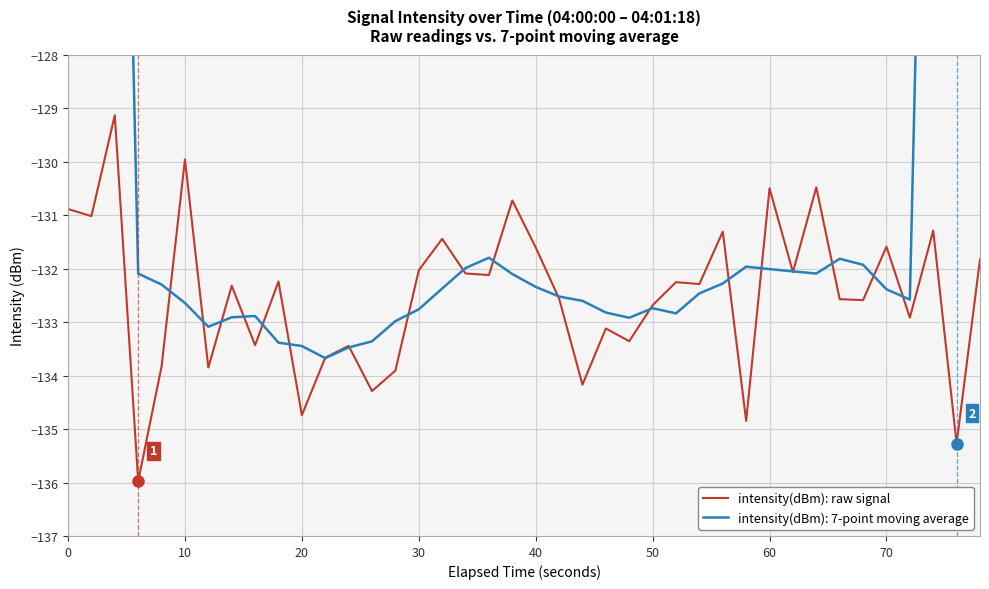

What is the average value?

-132.5